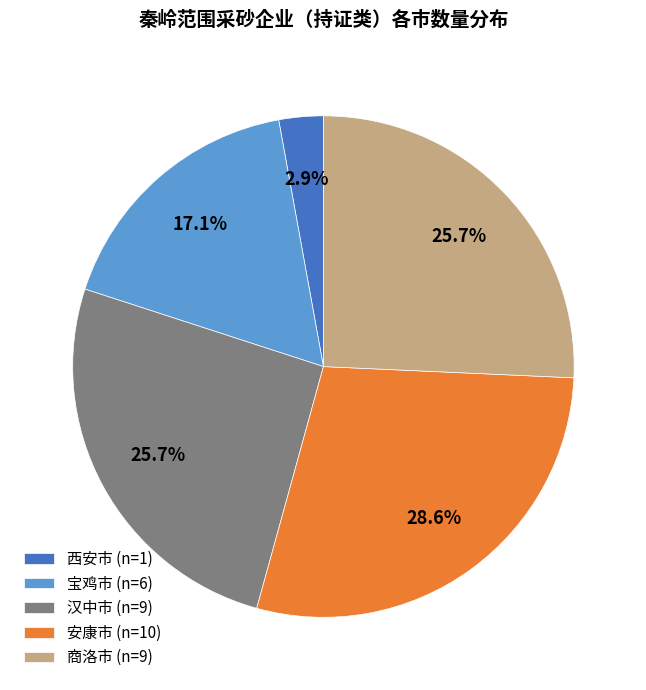

Is there any slice that represents more than half of the pie?

No